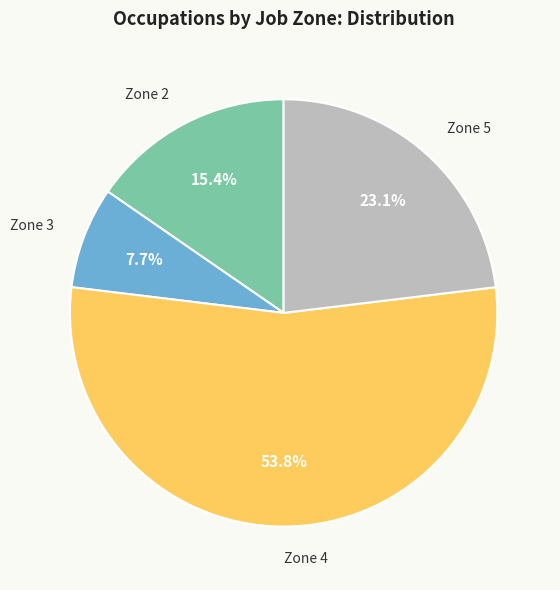

Which category has the biggest portion of the pie?

Zone 4